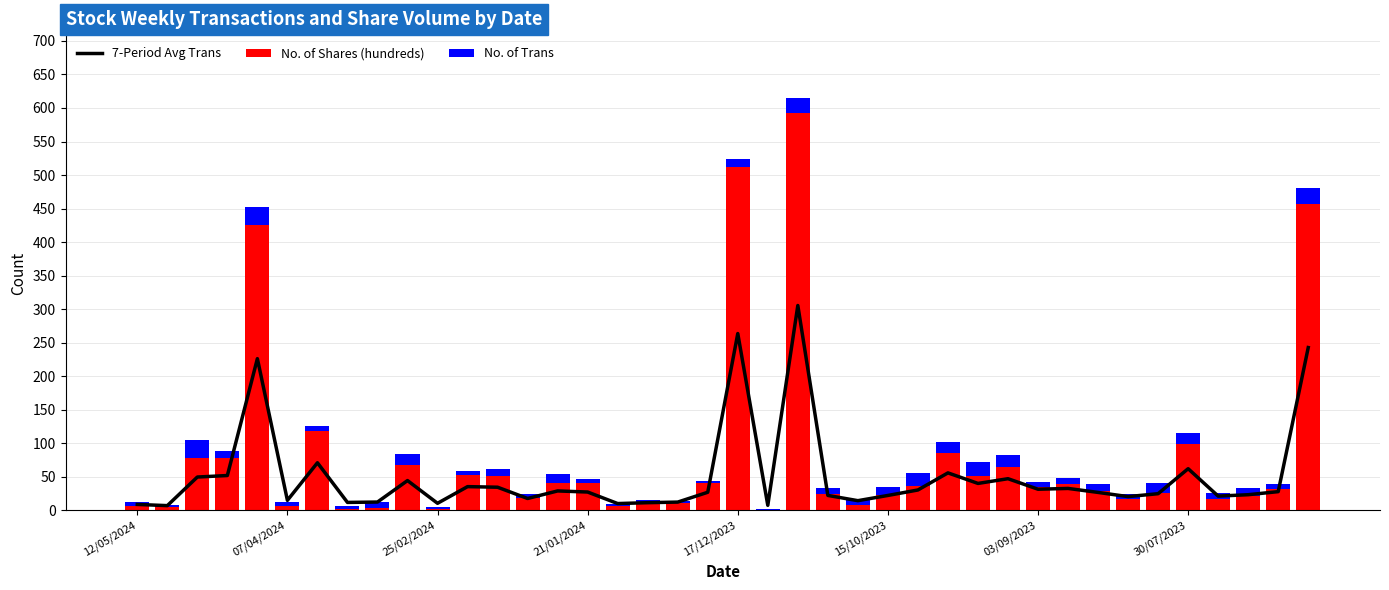

Rank the series by their average value, from highest to lowest.

No. of Shares (hundreds), 7-Period Avg Trans, No. of Trans